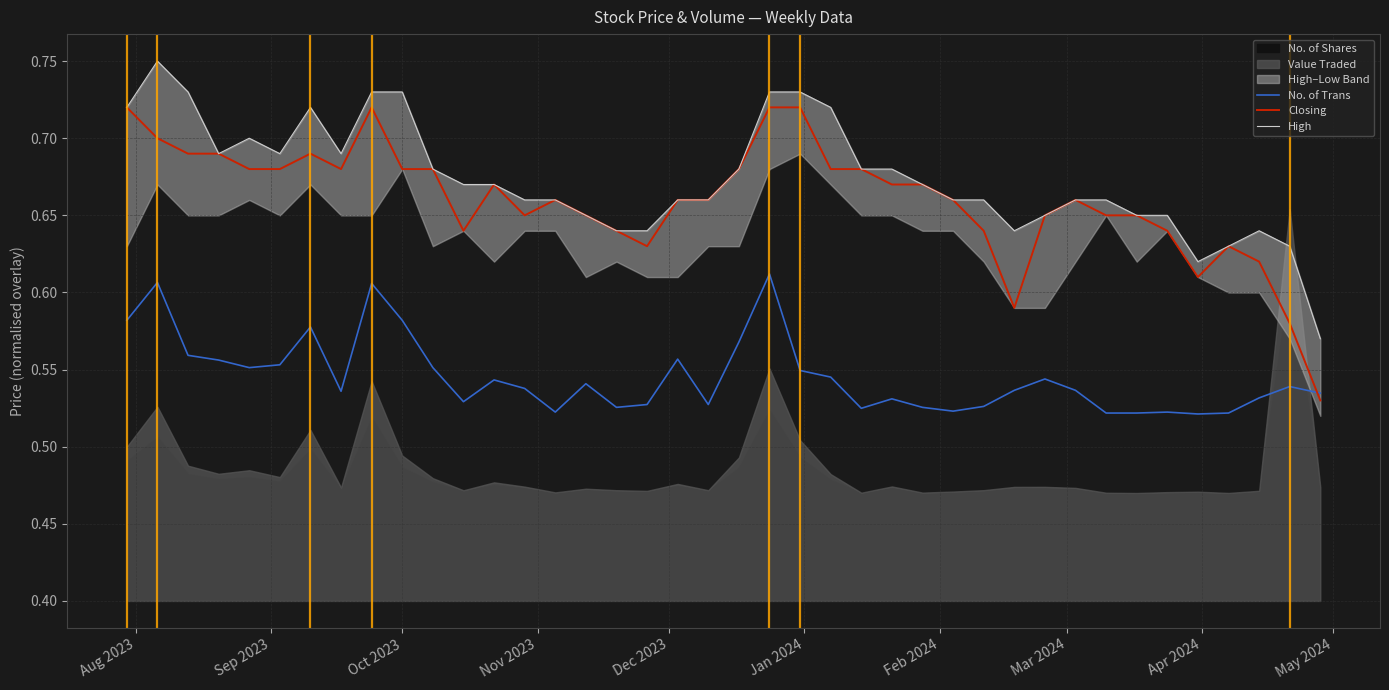

At how many categories does at least one series exceed 0?

40